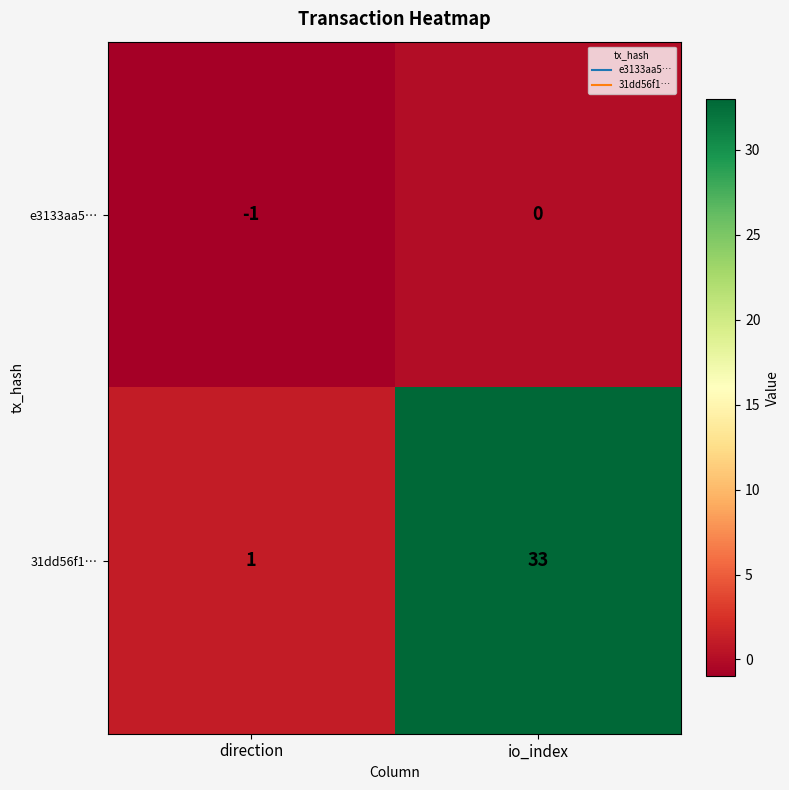

What is the difference between the maximum and minimum values in the 31dd56f1… series?

32